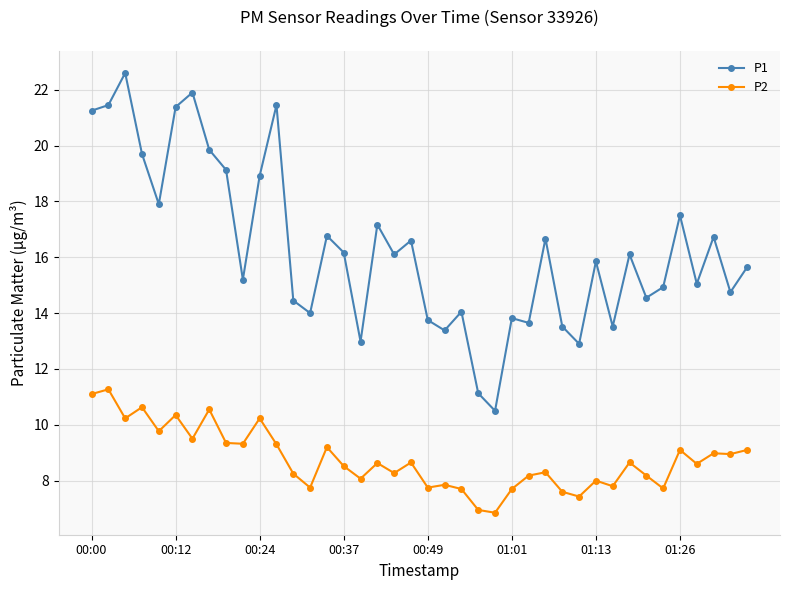

List the series in order of their overall mean, lowest first.

P2, P1